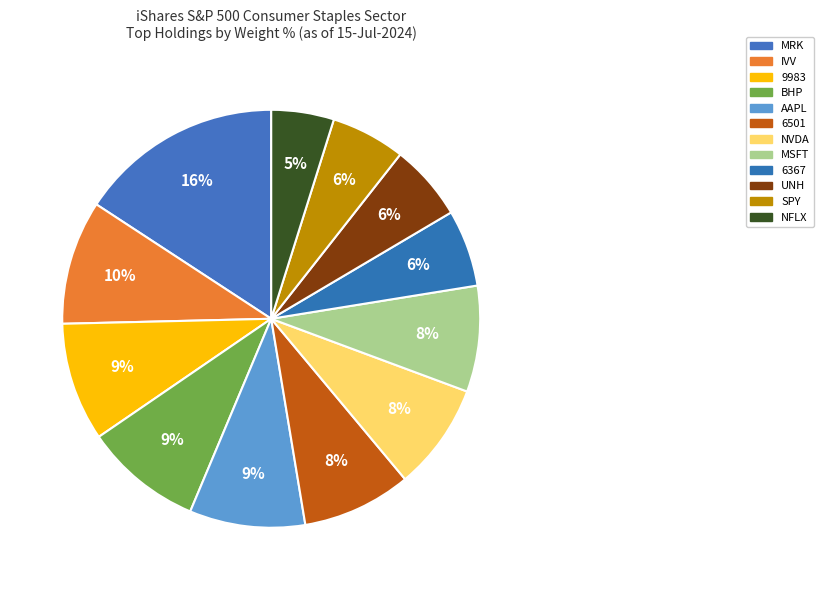

Is it true that 6501 is 1% of the pie?

False